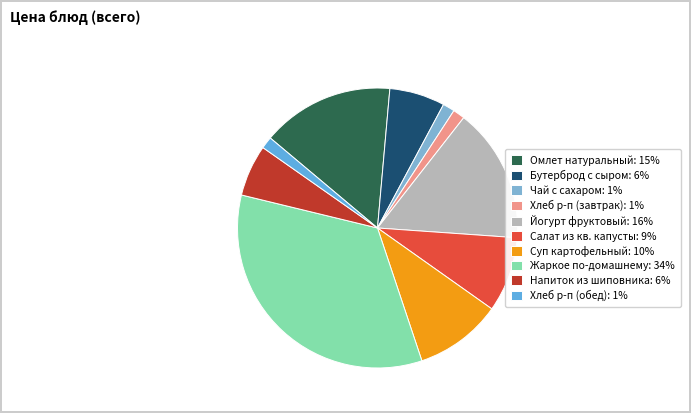

How many segments does this pie chart have?

10